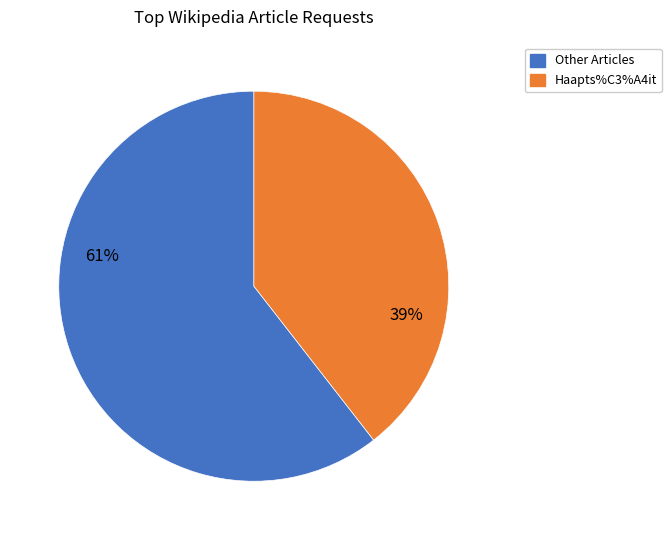

Does any single category account for the majority?

Yes